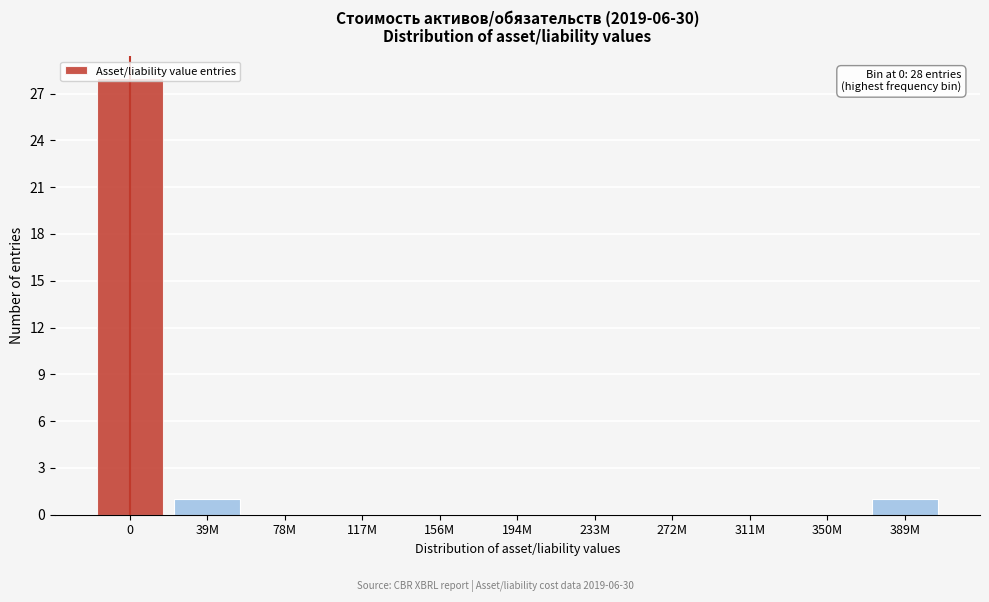

Which has a higher value, 389M or 272M?

389M